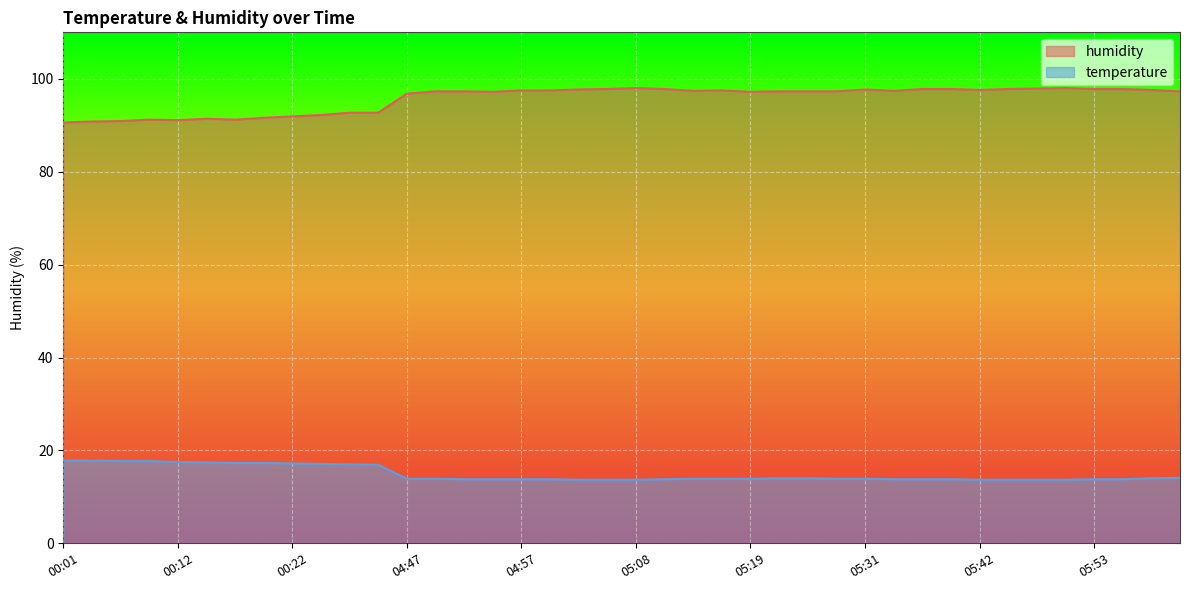

What is the maximum value shown in the chart?

98.0